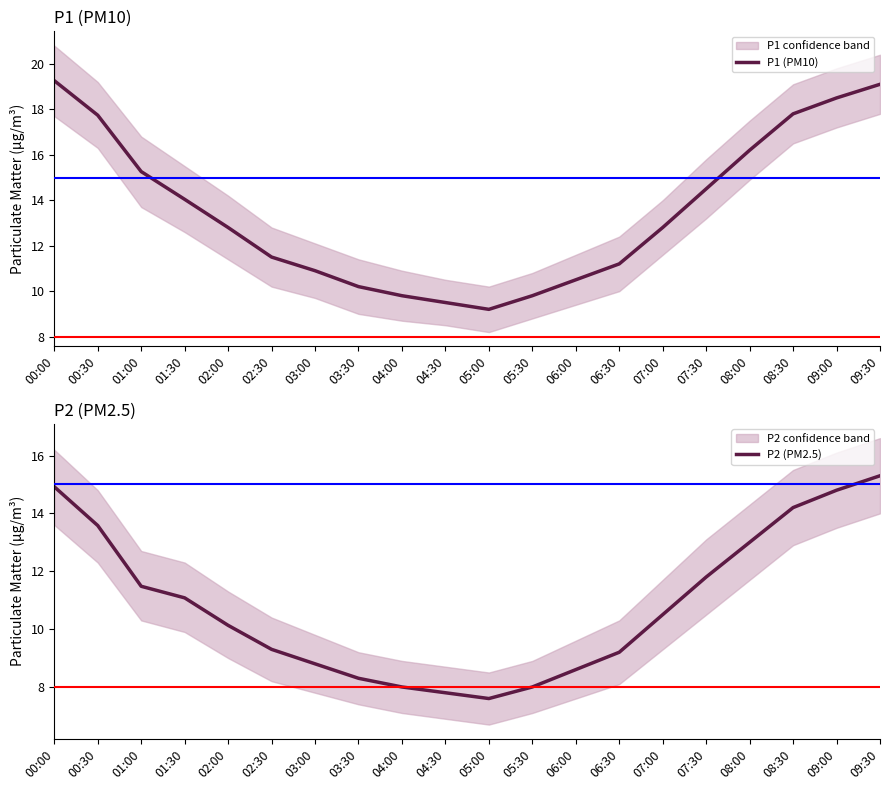

At which label is P1 (PM10) closest to 14?

01:30